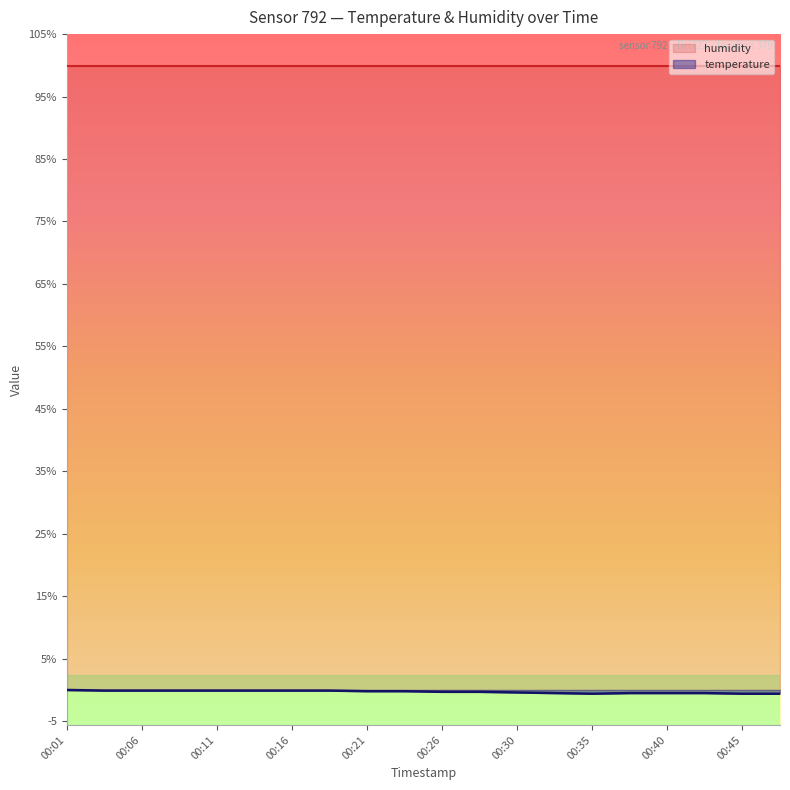

The value at 00:08 is -0.1. True or false?

False